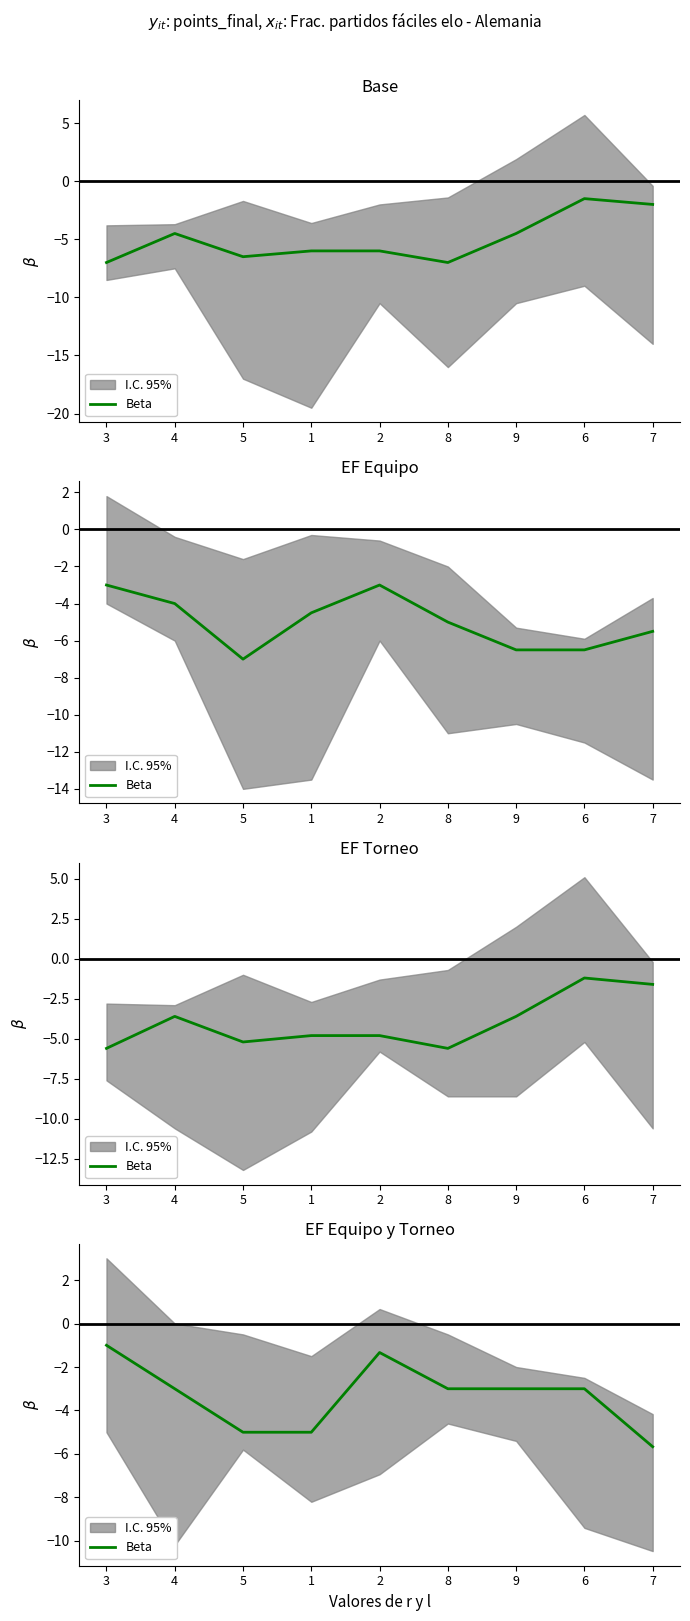

List the labels in order of value, smallest first.

7, 5, 1, 4, 8, 9, 6, 2, 3